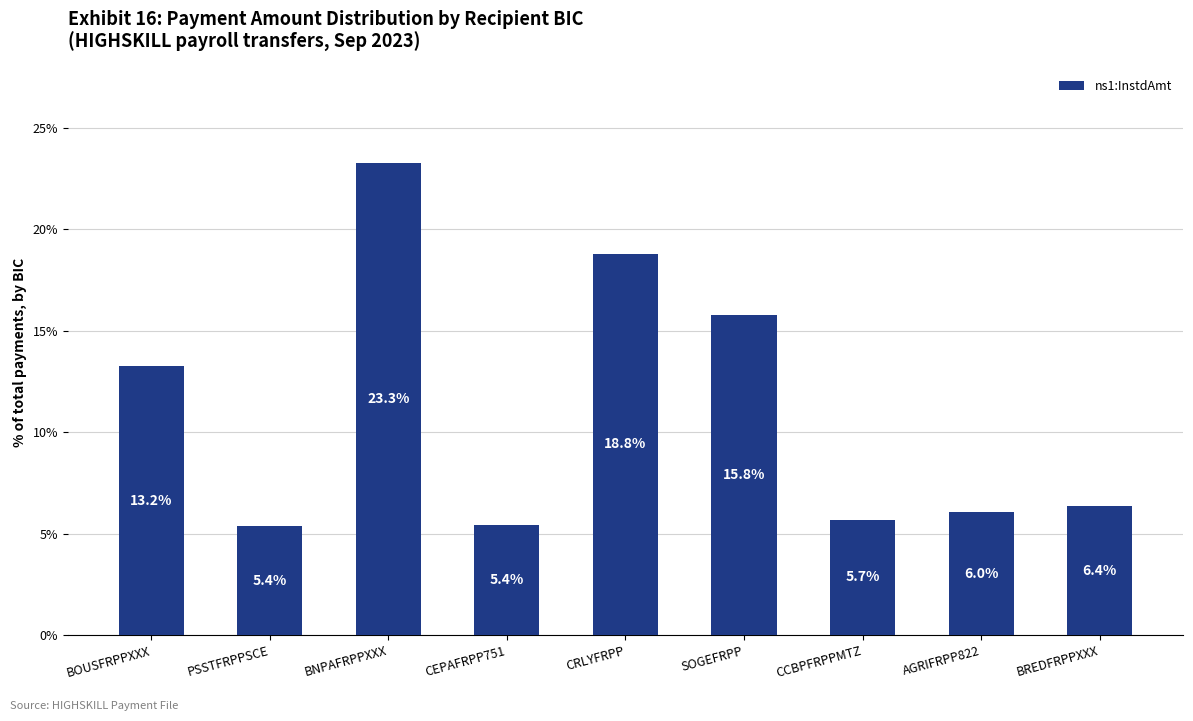

How many data points does each series have?

9